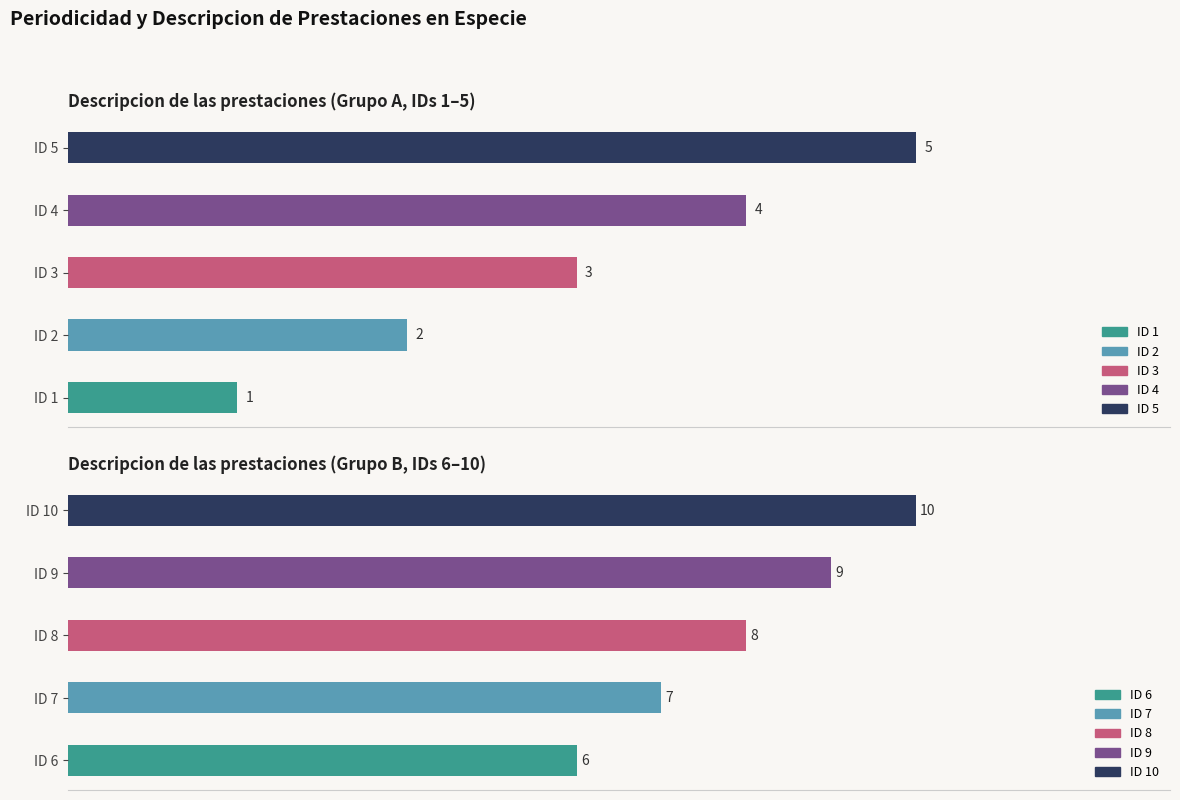

What is the smallest value displayed?

1